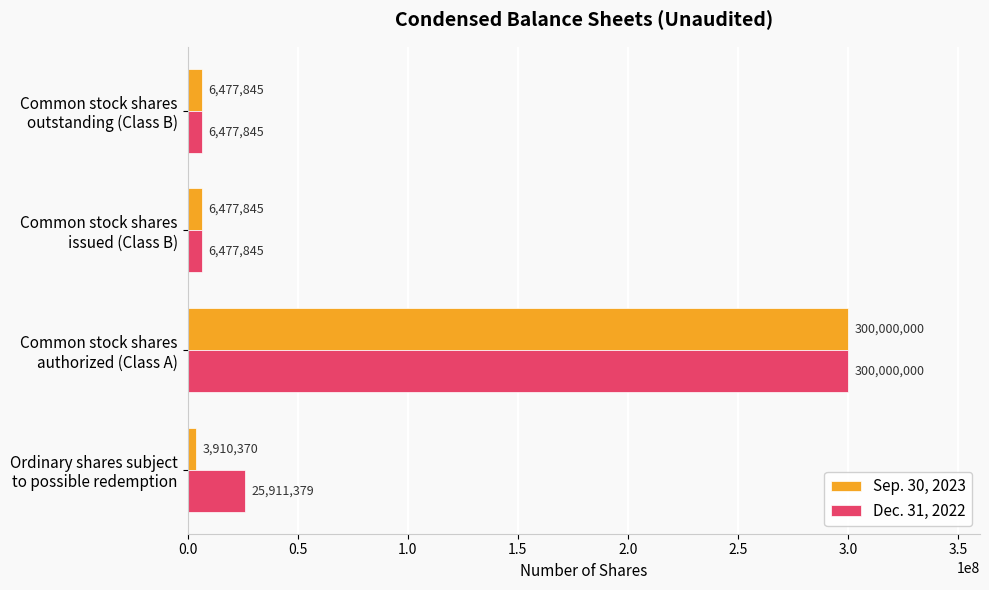

Which series has the widest spread of values?

Sep. 30, 2023